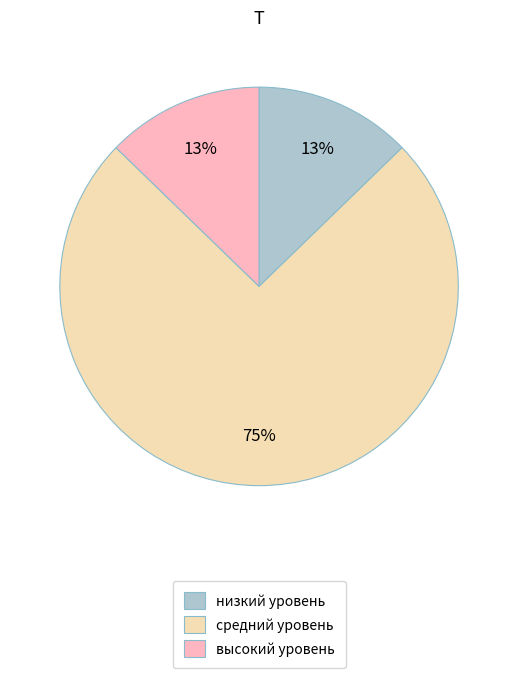

To the nearest percent, what portion does низкий уровень represent?

13%